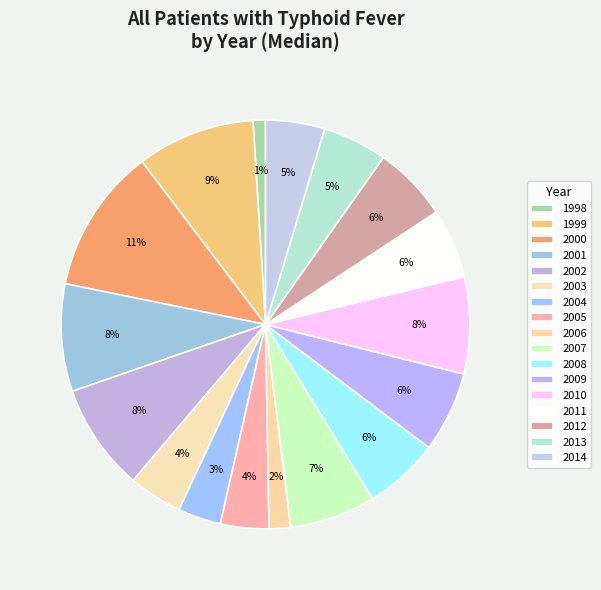

Which category has the biggest portion of the pie?

2000